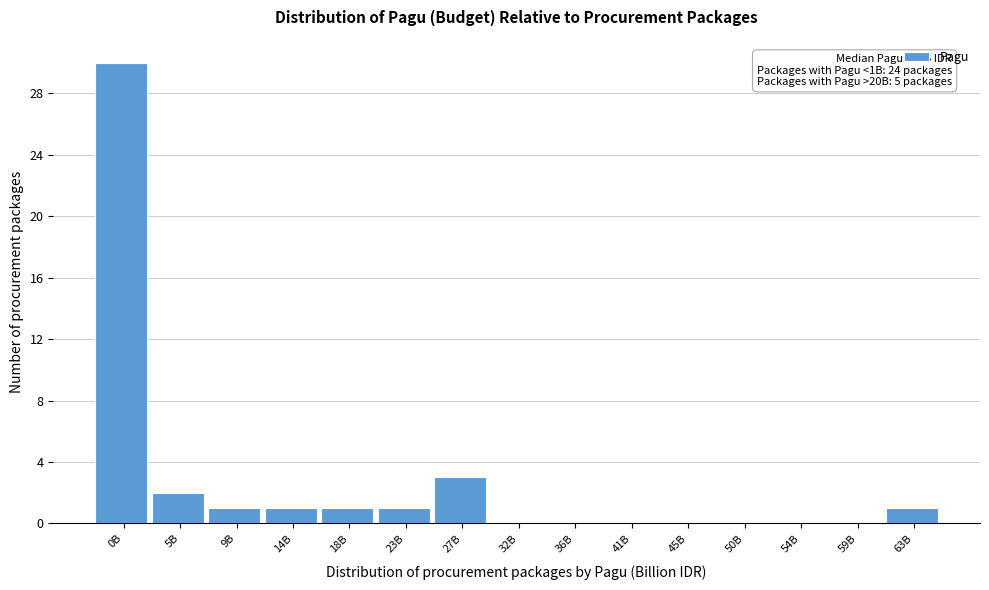

Reading right to left, what are all the values shown in this chart?

63B=1	59B=0	54B=0	50B=0	45B=0	41B=0	36B=0	32B=0	27B=3	23B=1	18B=1	14B=1	9B=1	5B=2	0B=30